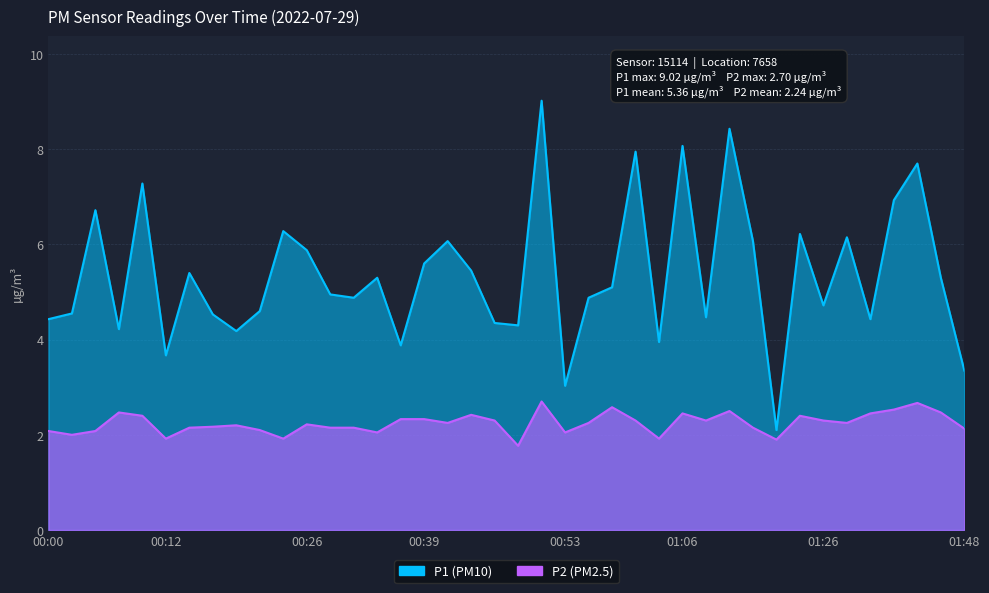

List the labels in order of P1 value, largest first.

00:51, 01:11, 01:06, 01:01, 01:42, 00:09, 01:40, 00:04, 00:24, 01:18, 01:29, 00:41, 01:13, 00:26, 00:39, 00:44, 00:14, 00:34, 01:45, 00:58, 00:29, 00:31, 00:56, 01:26, 00:21, 00:02, 00:17, 01:08, 00:00, 01:32, 00:46, 00:49, 00:07, 00:19, 01:03, 00:36, 00:12, 01:48, 00:53, 01:15